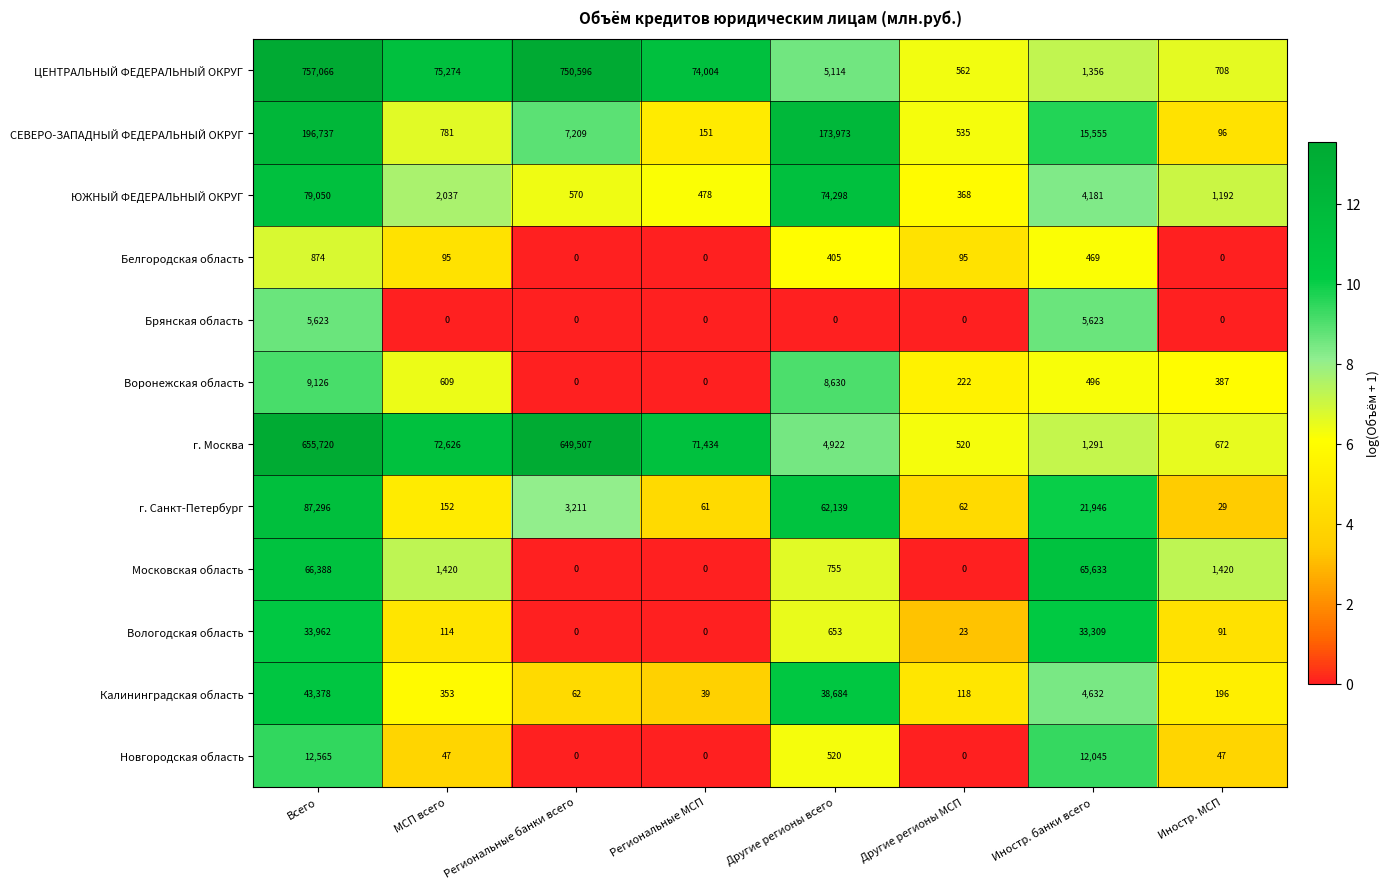

Rank the series by their maximum value, from highest to lowest.

ЦЕНТРАЛЬНЫЙ ФЕДЕРАЛЬНЫЙ ОКРУГ, г. Москва, СЕВЕРО-ЗАПАДНЫЙ ФЕДЕРАЛЬНЫЙ ОКРУГ, г. Санкт-Петербург, ЮЖНЫЙ ФЕДЕРАЛЬНЫЙ ОКРУГ, Московская область, Калининградская область, Вологодская область, Новгородская область, Воронежская область, Брянская область, Белгородская область